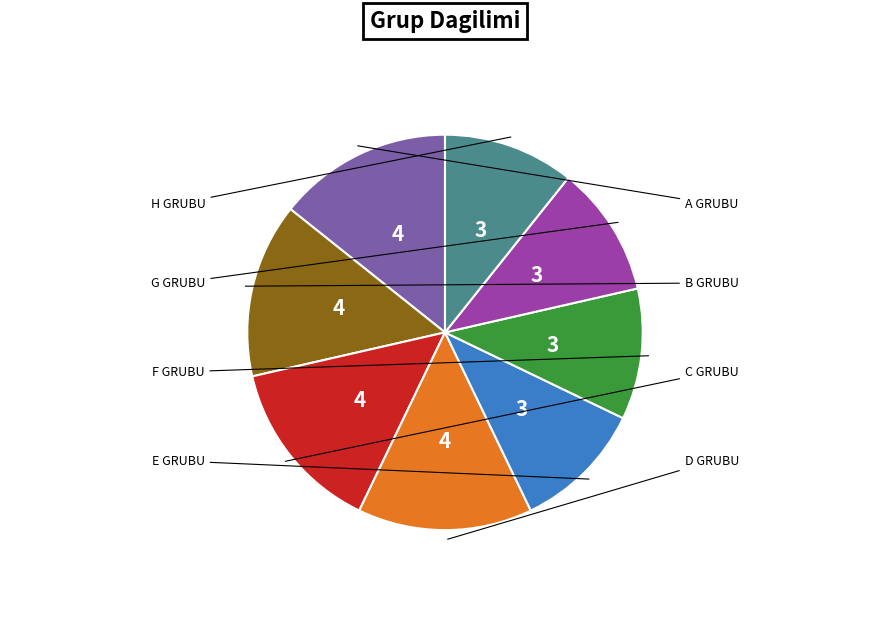

Which slice is the smallest?

E GRUBU